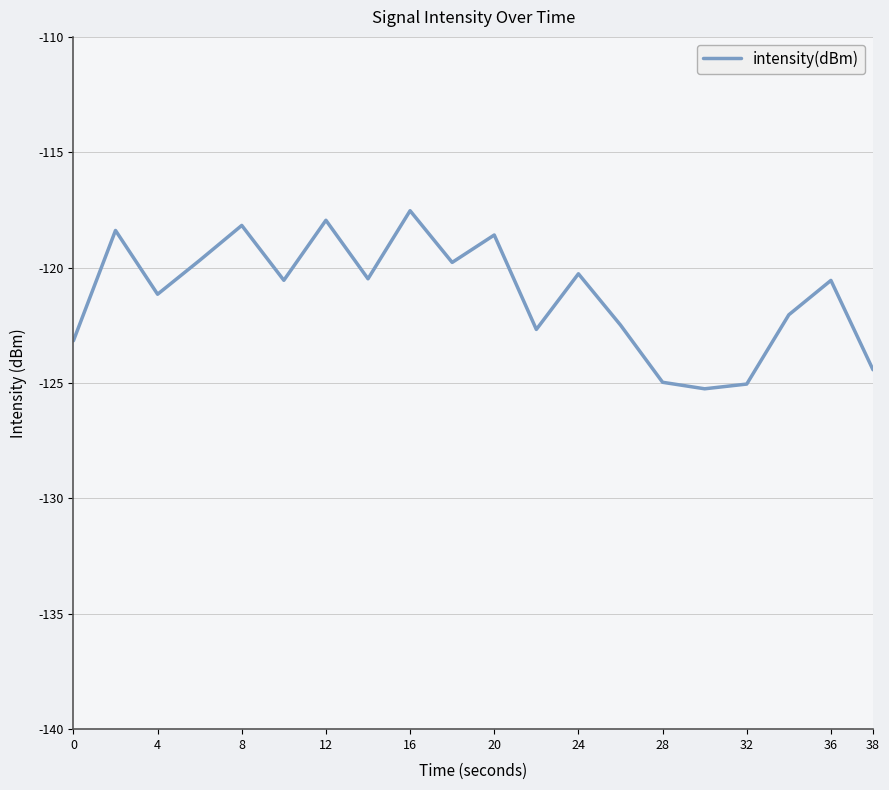

What is the greatest value displayed?

-117.5